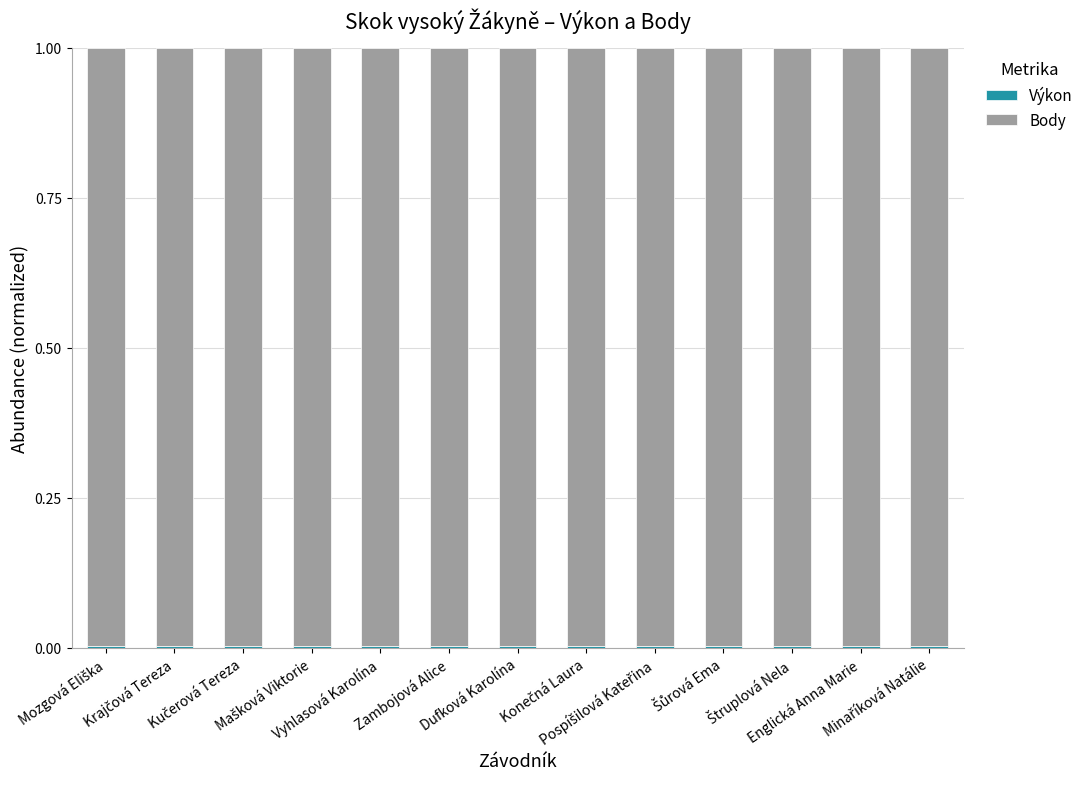

Between Kučerová Tereza and Zambojová Alice, which series saw the biggest shift?

Body